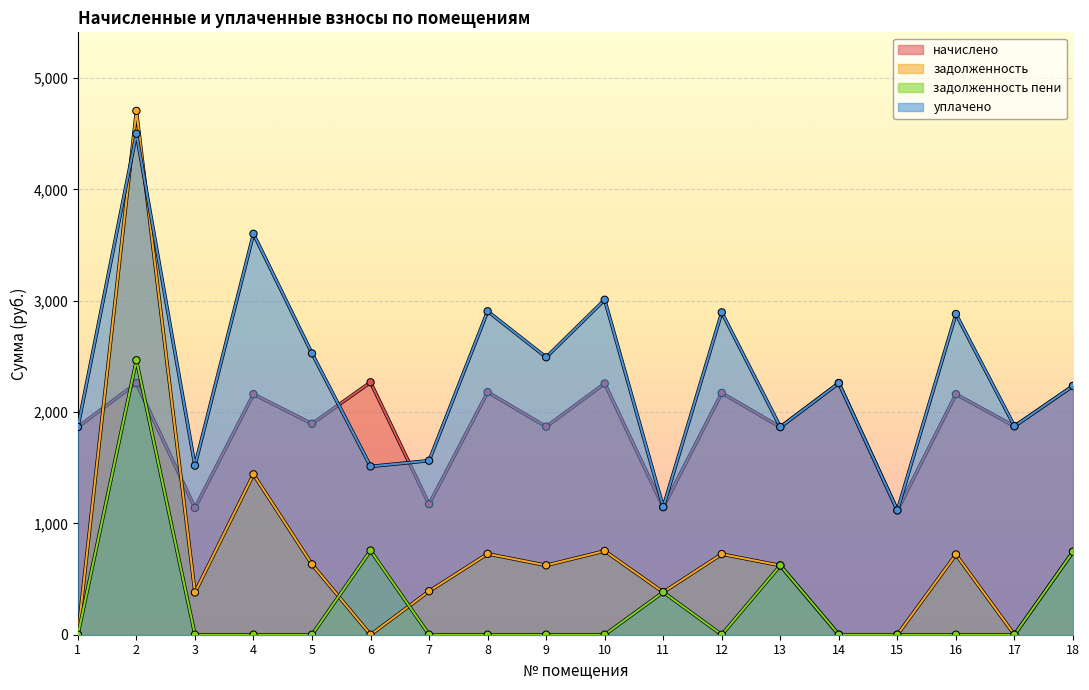

What is the difference between the maximum and minimum values in the начислено series?

1150.3